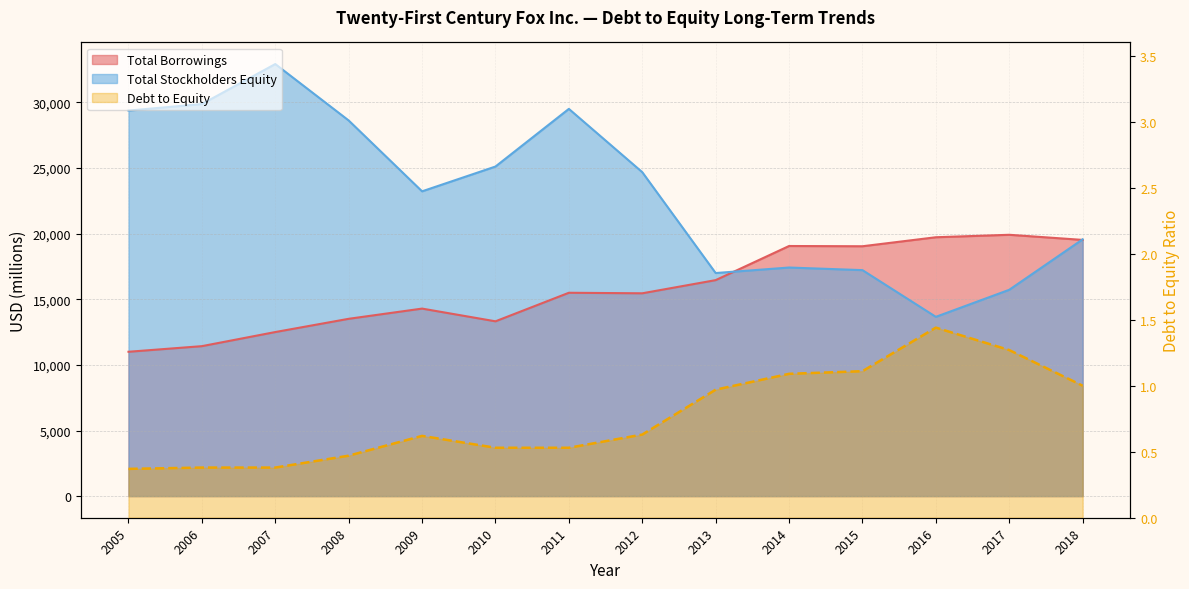

Reading right to left, extract all data points from this chart.

Total Borrowings: 2018=19523.0	2017=19913.0	2016=19725.0	2015=19039.0	2014=19058.0	2013=16458.0	2012=15455.0	2011=15495.0	2010=13320.0	2009=14289.0	2008=13511.0	2007=12502.0	2006=11427.0	2005=10999.0
Total Stockholders Equity: 2018=19564.0	2017=15722.0	2016=13661.0	2015=17220.0	2014=17418.0	2013=16998.0	2012=24684.0	2011=29506.0	2010=25113.0	2009=23224.0	2008=28623.0	2007=32922.0	2006=29874.0	2005=29377.0
Debt to Equity: 2018=1.0	2017=1.3	2016=1.4	2015=1.1	2014=1.1	2013=1.0	2012=0.6	2011=0.5	2010=0.5	2009=0.6	2008=0.5	2007=0.4	2006=0.4	2005=0.4